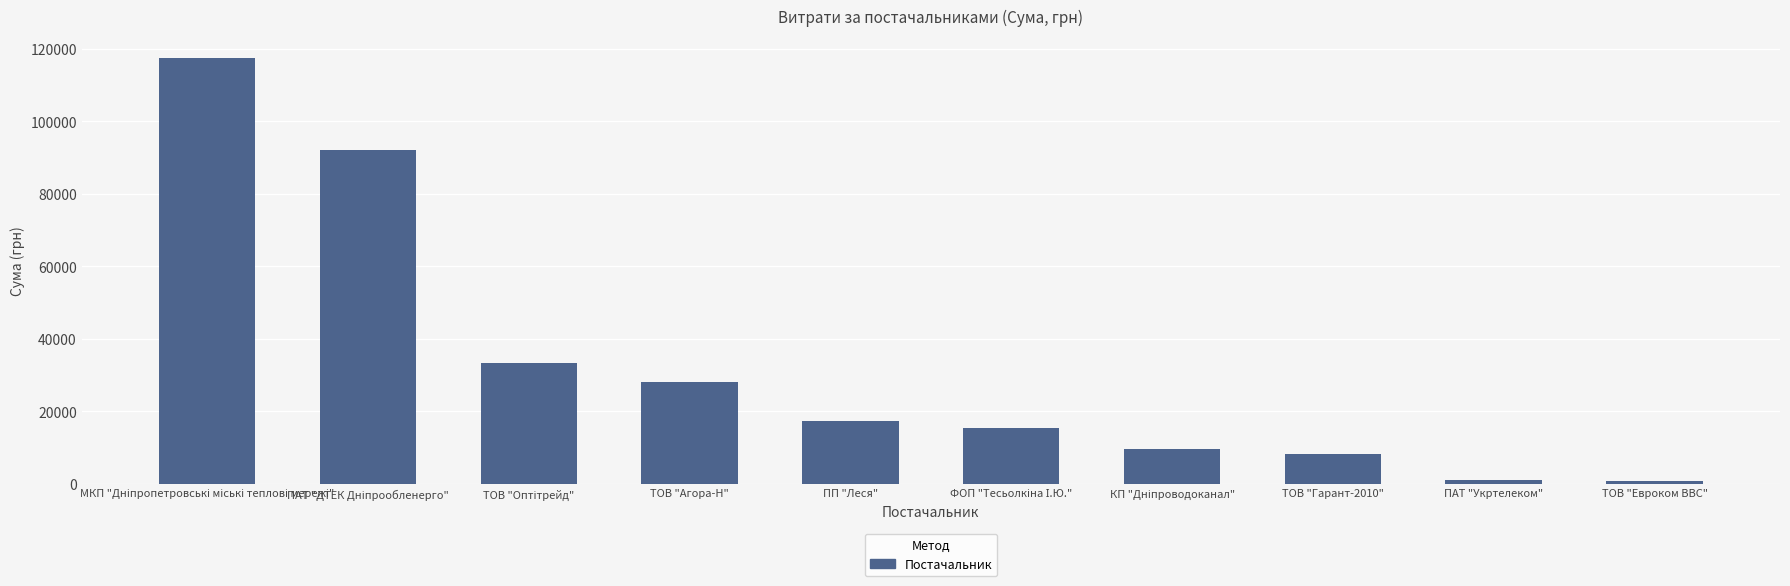

What is the average value?

32304.5